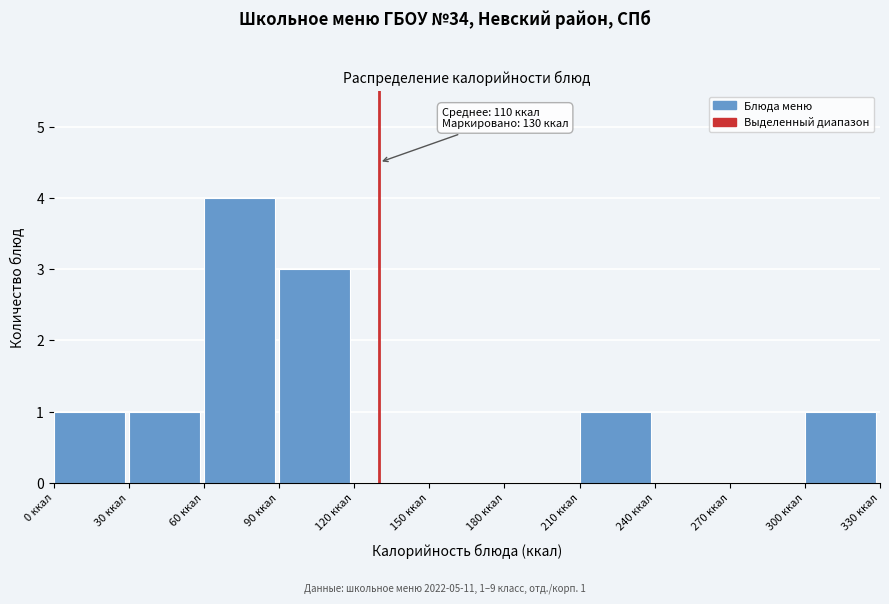

Over which range of the x-axis is the bar tallest?

60 to 90